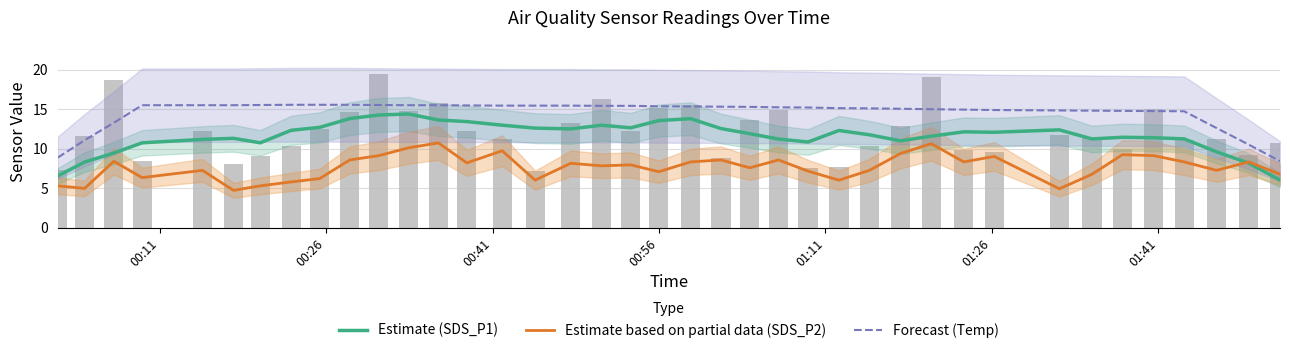

List the series in order of their peak value, lowest first.

Estimate based on partial data (SDS_P2), Estimate (SDS_P1), Forecast (Temp)